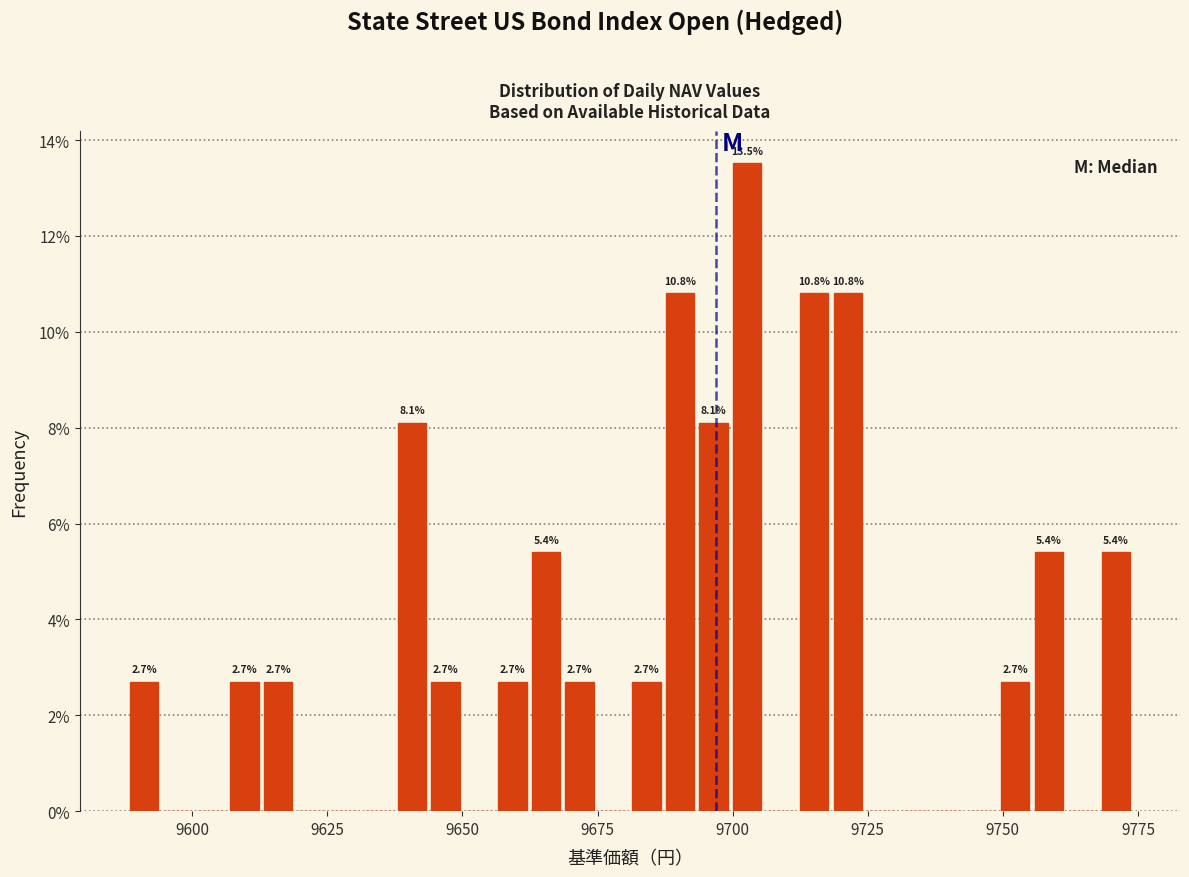

Read against the x-axis, roughly where is the centre of the tallest bar?

9705